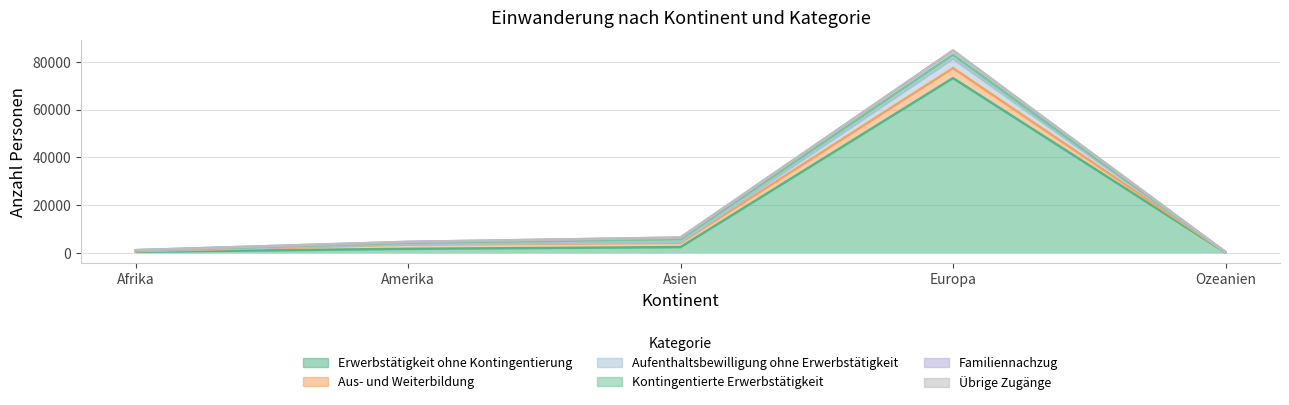

True or false: Aufenthaltsbewilligung ohne Erwerbstätigkeit has more than 1 interior local peaks.

False